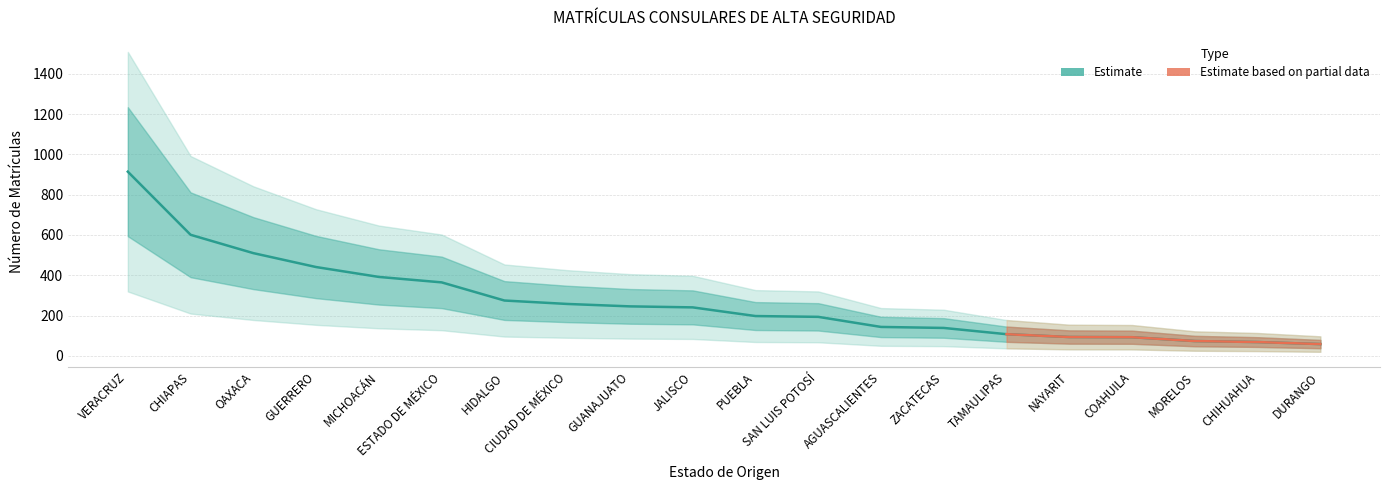

How many data points does each series have?

20